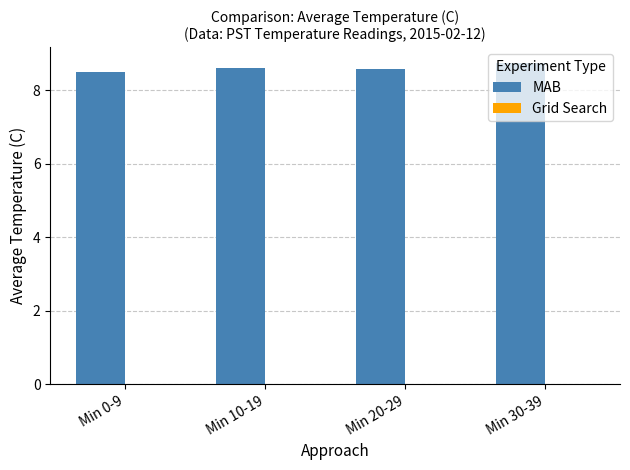

Is it true that the value at Min 0-9 is 8.5?

True